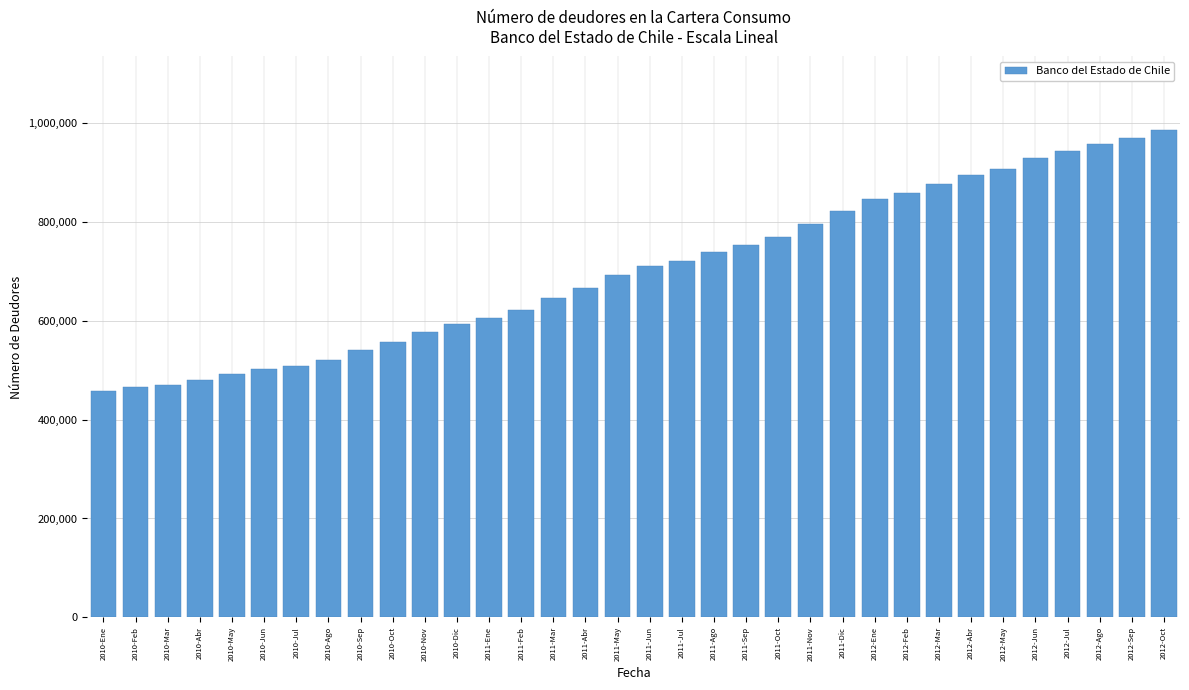

What position from the right is 2012-Jul?

4